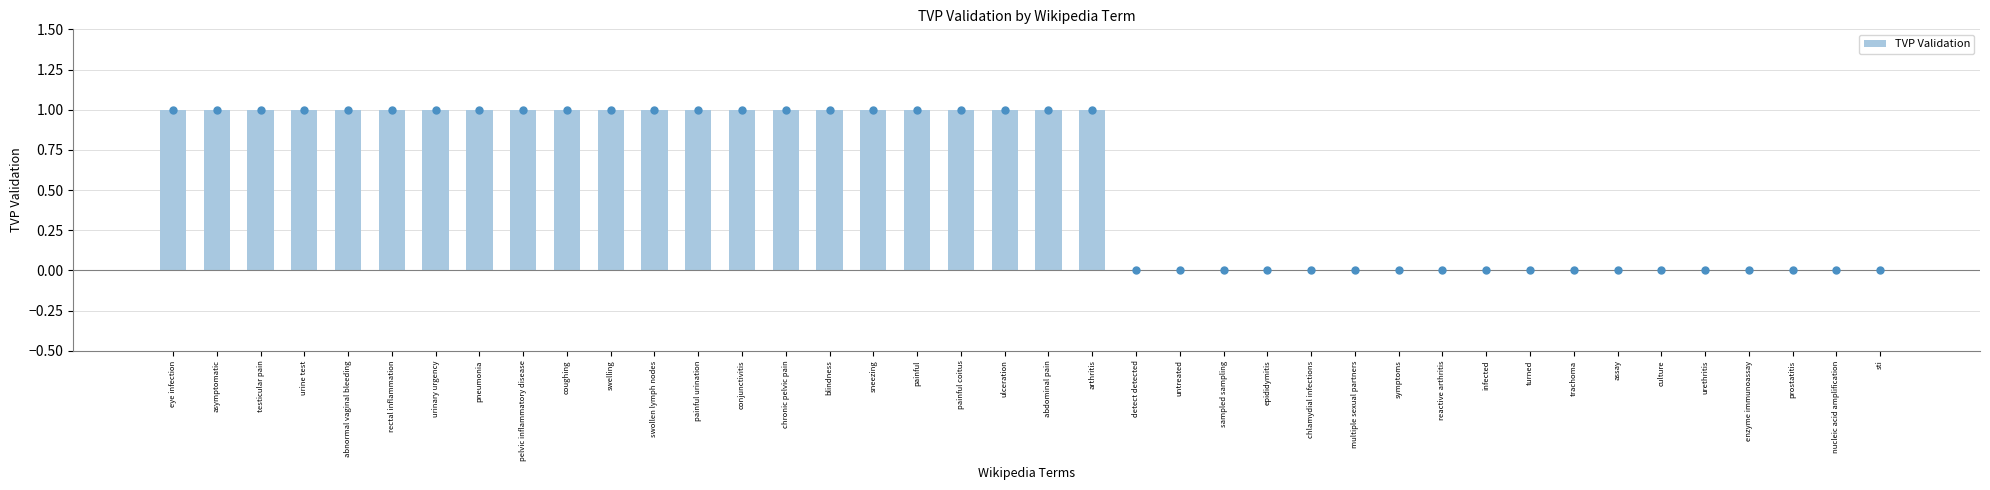

What is the maximum value shown in the chart?

1